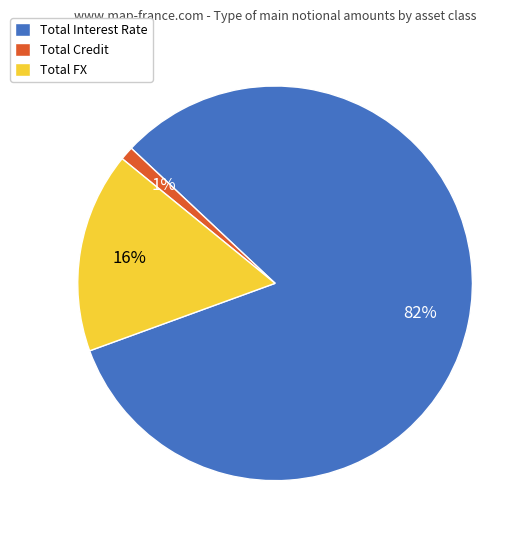

How many slices are in this pie chart?

3